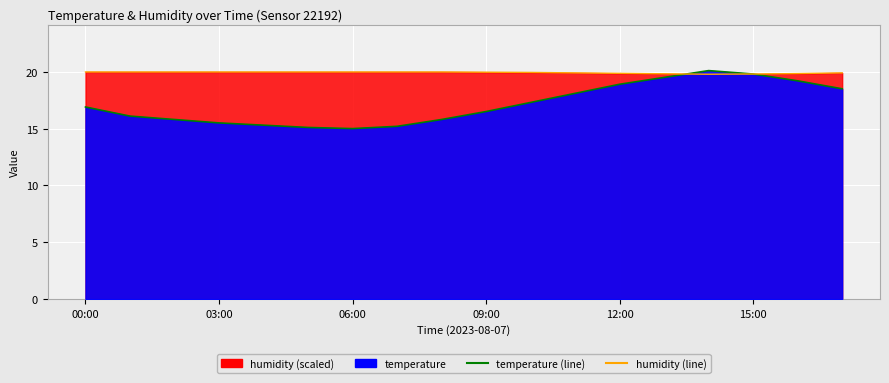

At which category does temperature (line) reach its first local peak?

14